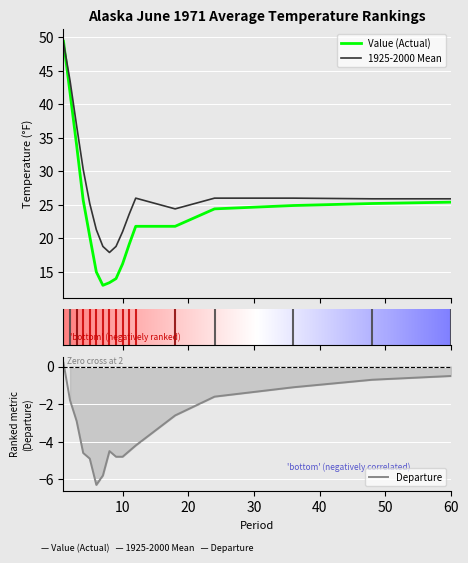

What is the sum of the 1925-2000 Mean values at 5 and 9?

44.0